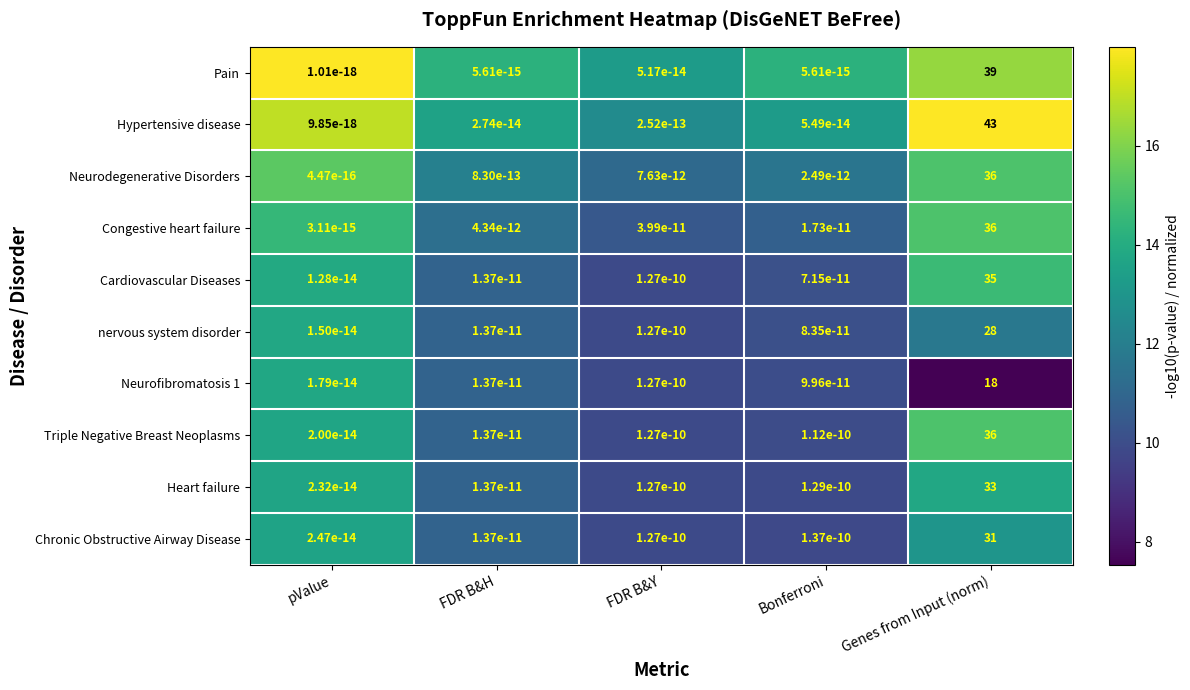

The value of Chronic Obstructive Airway Disease at FDR B&Y is 0.0. True or false?

True